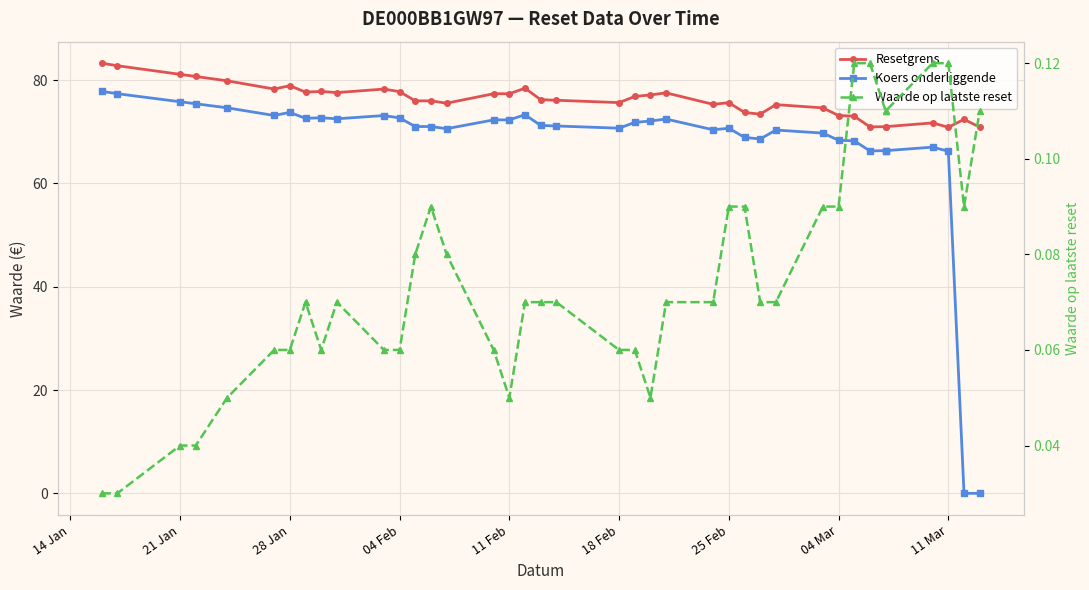

True or false: Resetgrens has more than 1 points higher than both neighbors.

True